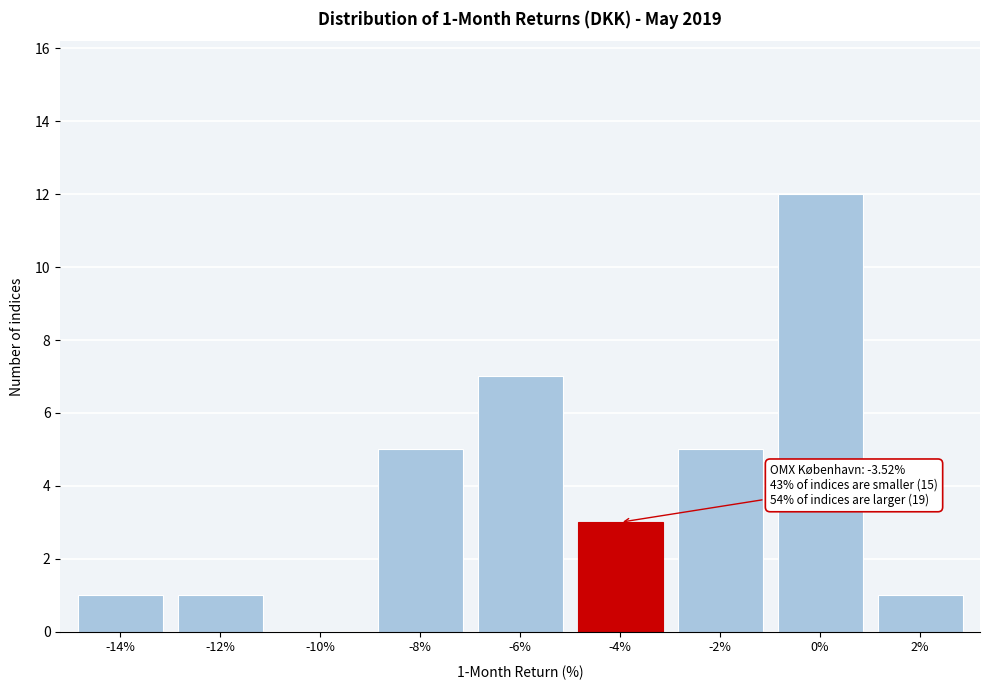

Reading left to right, what are all the values shown in this chart?

-14%=1	-12%=1	-10%=0	-8%=5	-6%=7	-4%=3	-2%=5	0%=12	2%=1